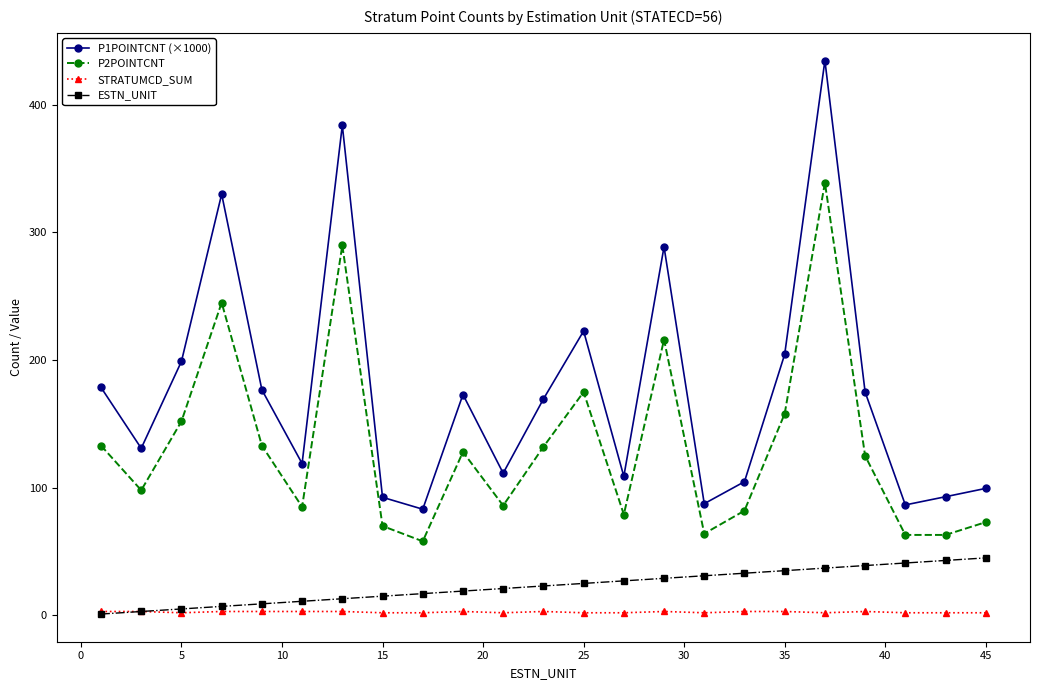

True or false: P1POINTCNT (×1000) and ESTN_UNIT intersect in this chart.

False